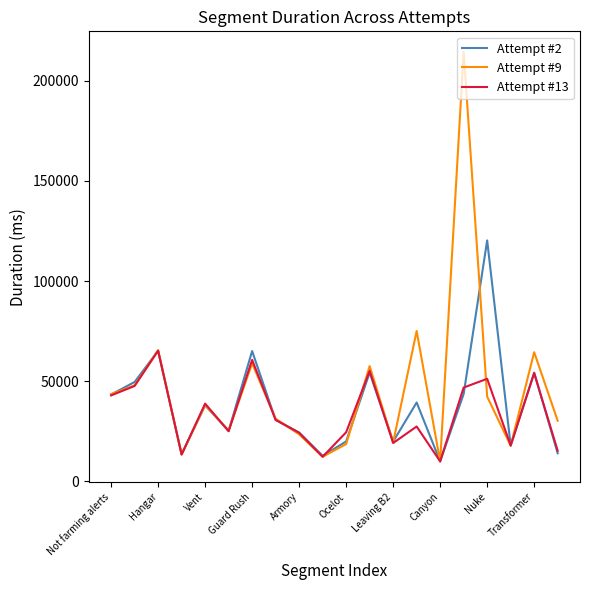

Which series has the largest range (max minus min)?

Attempt #9